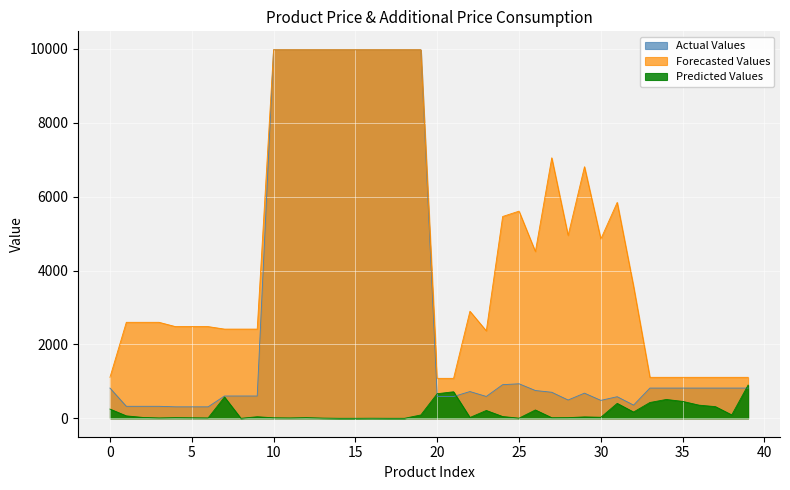

What are all the series names shown in the legend?

Actual Values, Forecasted Values, Predicted Values